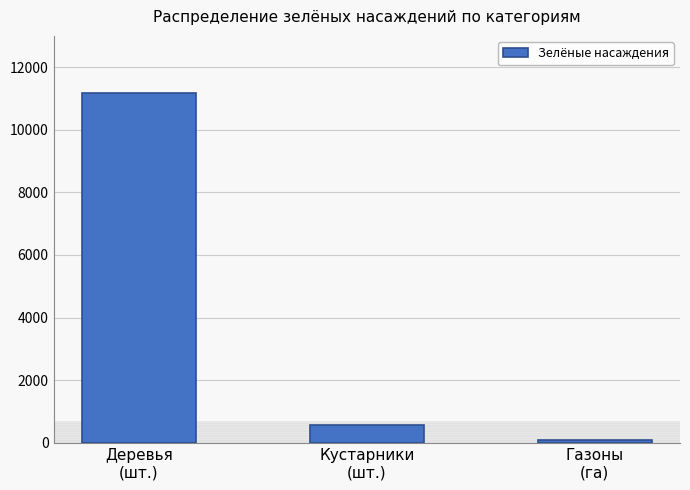

Which has a higher value, Деревья
(шт.) or Газоны
(га)?

Деревья
(шт.)